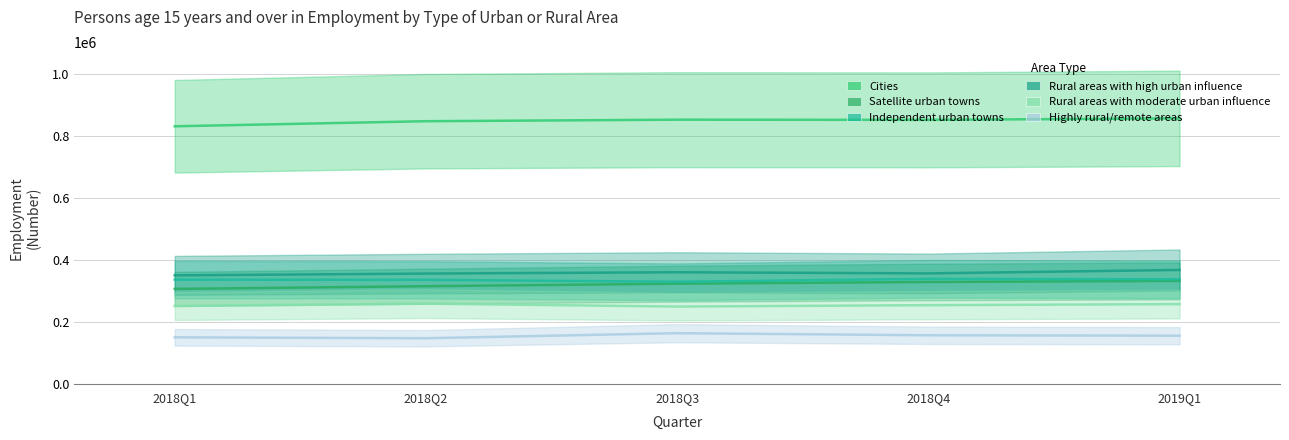

At how many categories does at least one series exceed 802873?

5